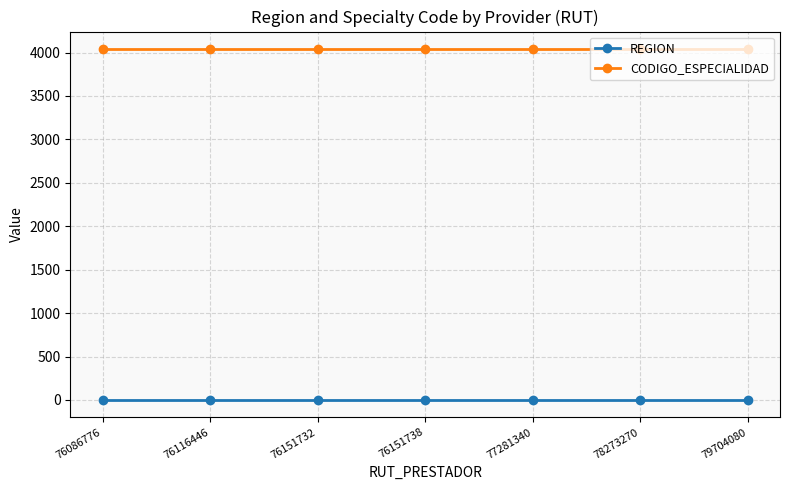

What is the sum of the CODIGO_ESPECIALIDAD values at 76151732 and 77281340?

8080